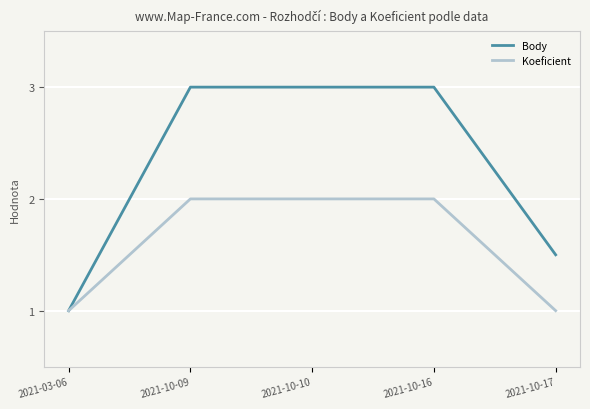

What is the total value across all series at 2021-10-16?

5.0